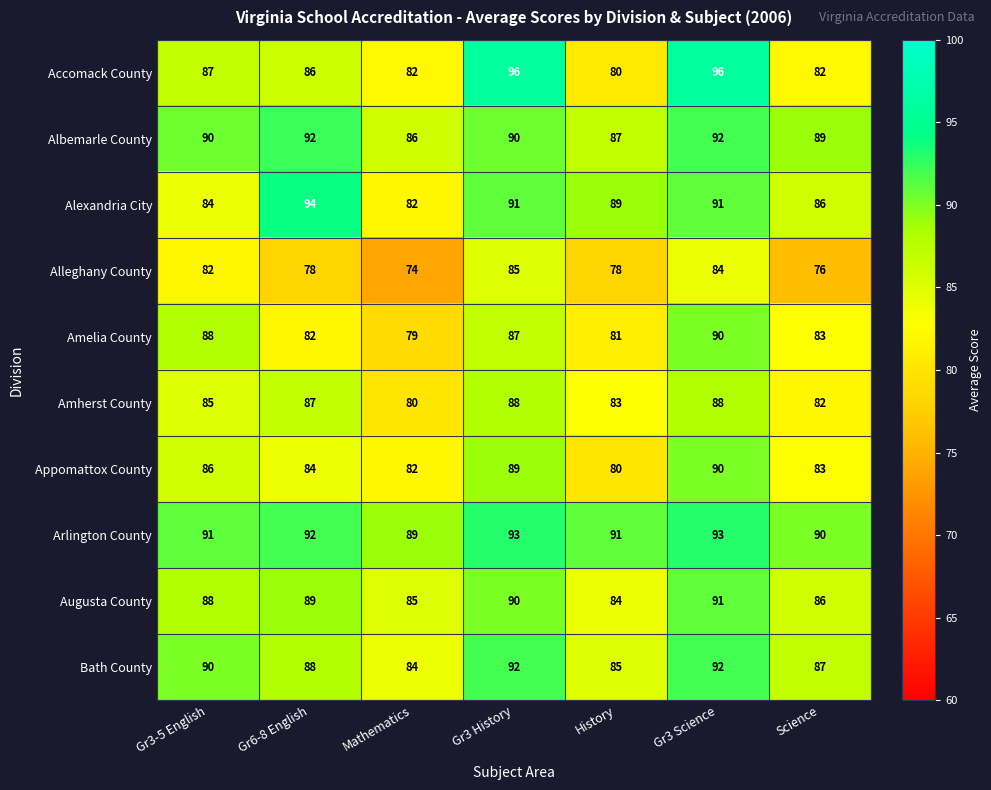

True or false: Alleghany County has a value of 76 at Science.

True